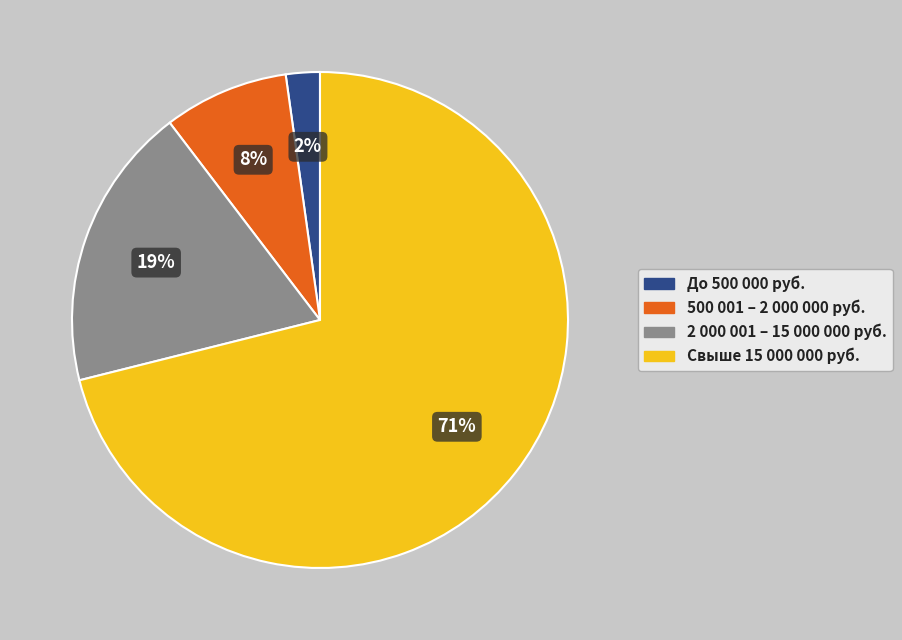

Count the number of slices in the pie.

4